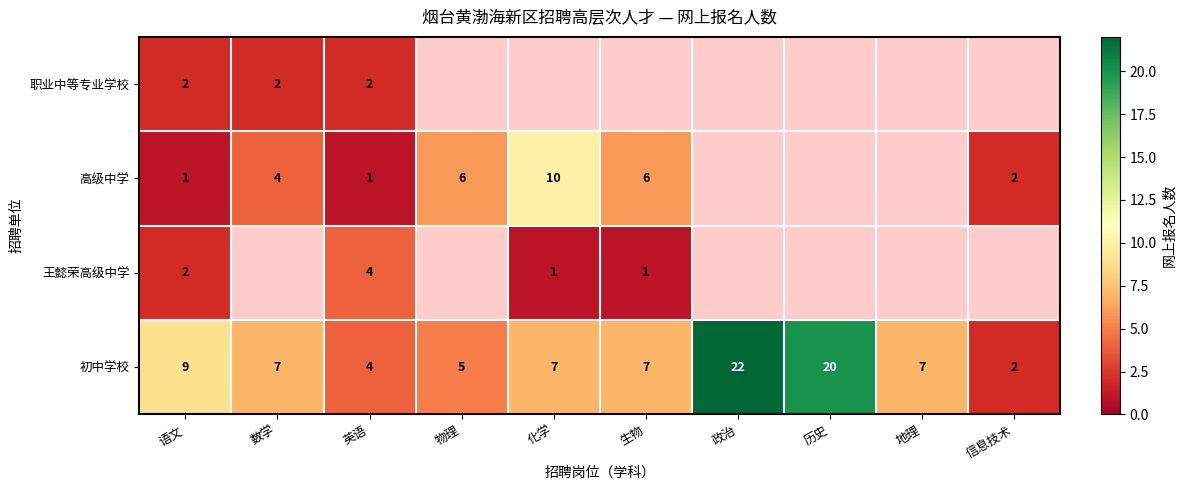

What is the total value across all series at 生物?

14